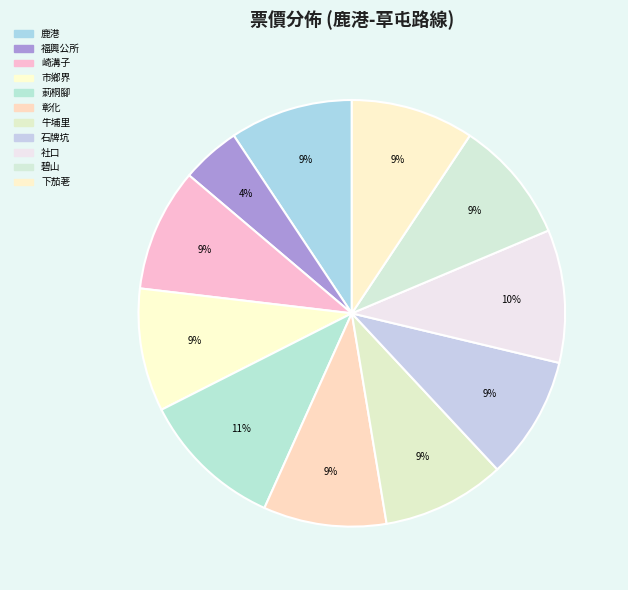

Which slice is the smallest?

福興公所